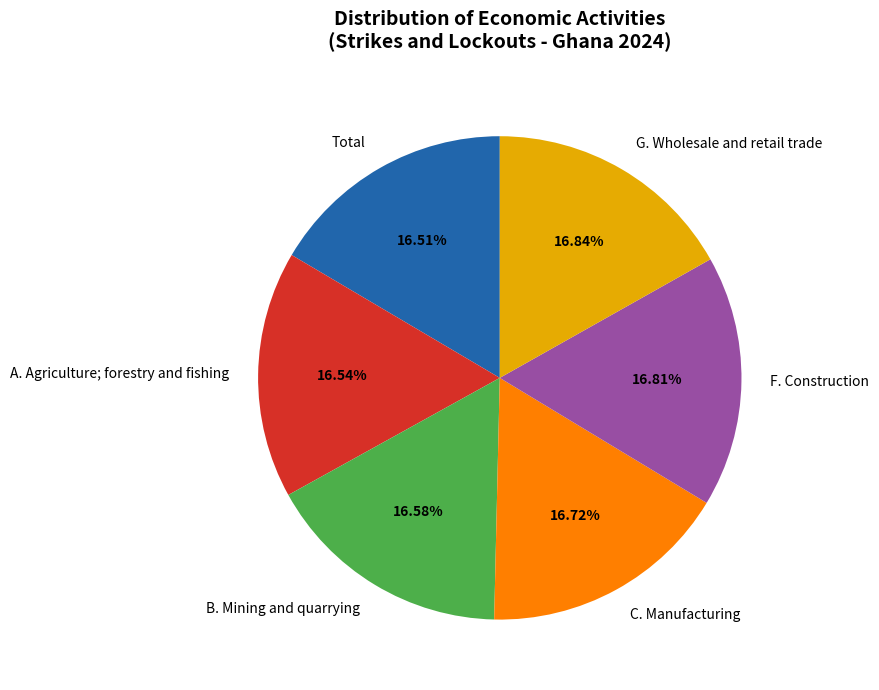

To the nearest percent, what is the combined percentage of B. Mining and quarrying and F. Construction?

33%